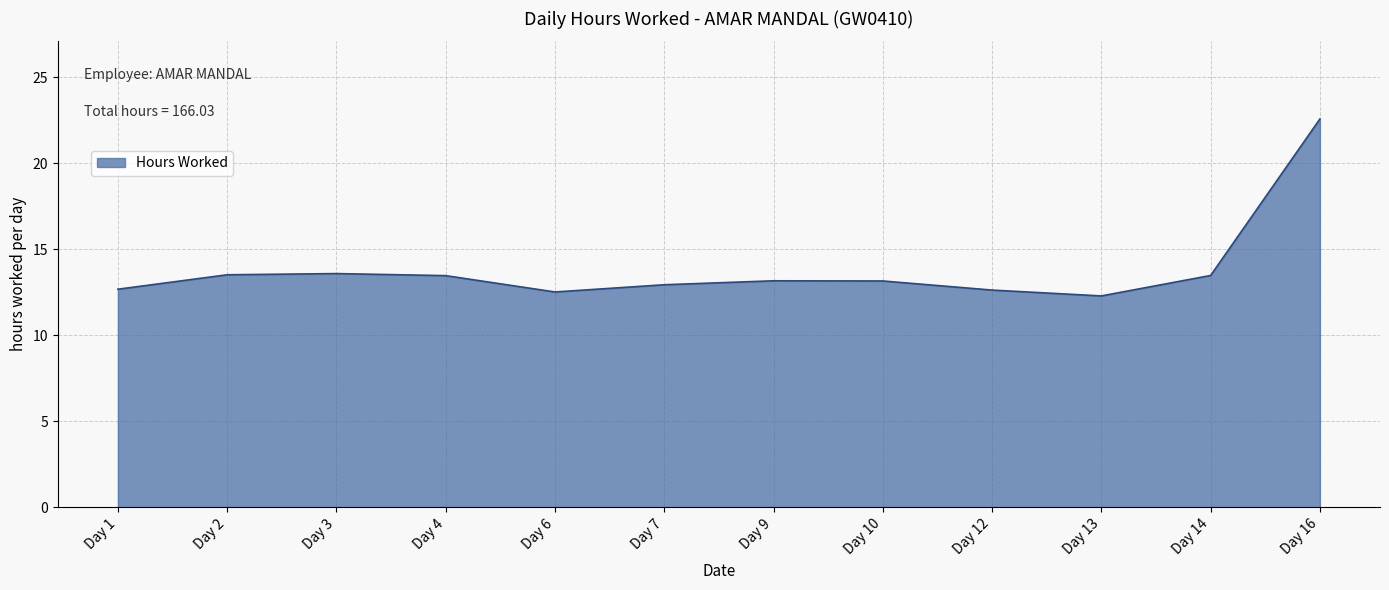

What is the difference between the maximum and minimum values?

10.3